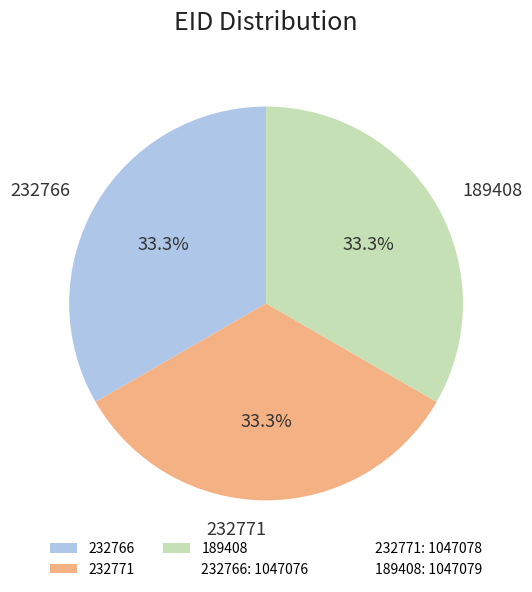

Does 232771 account for over 50% of the chart?

No